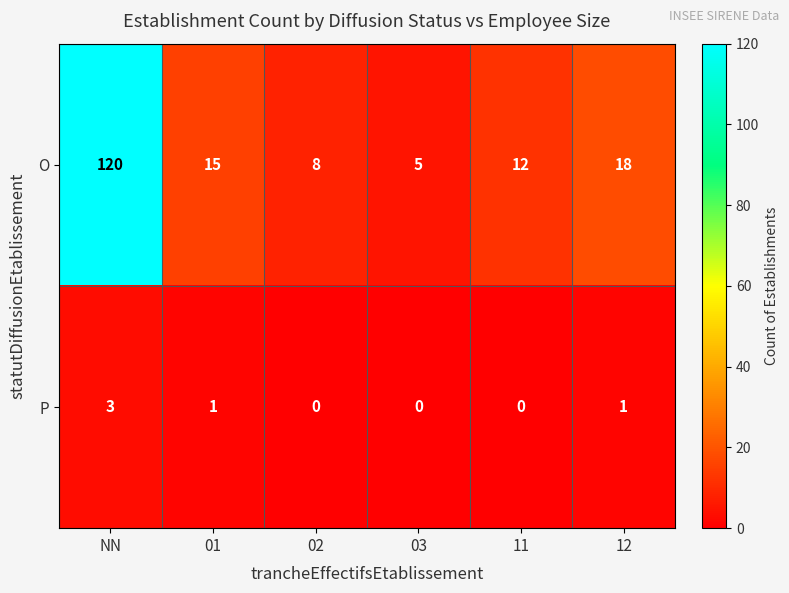

What is the difference between the maximum and minimum values in the P series?

3